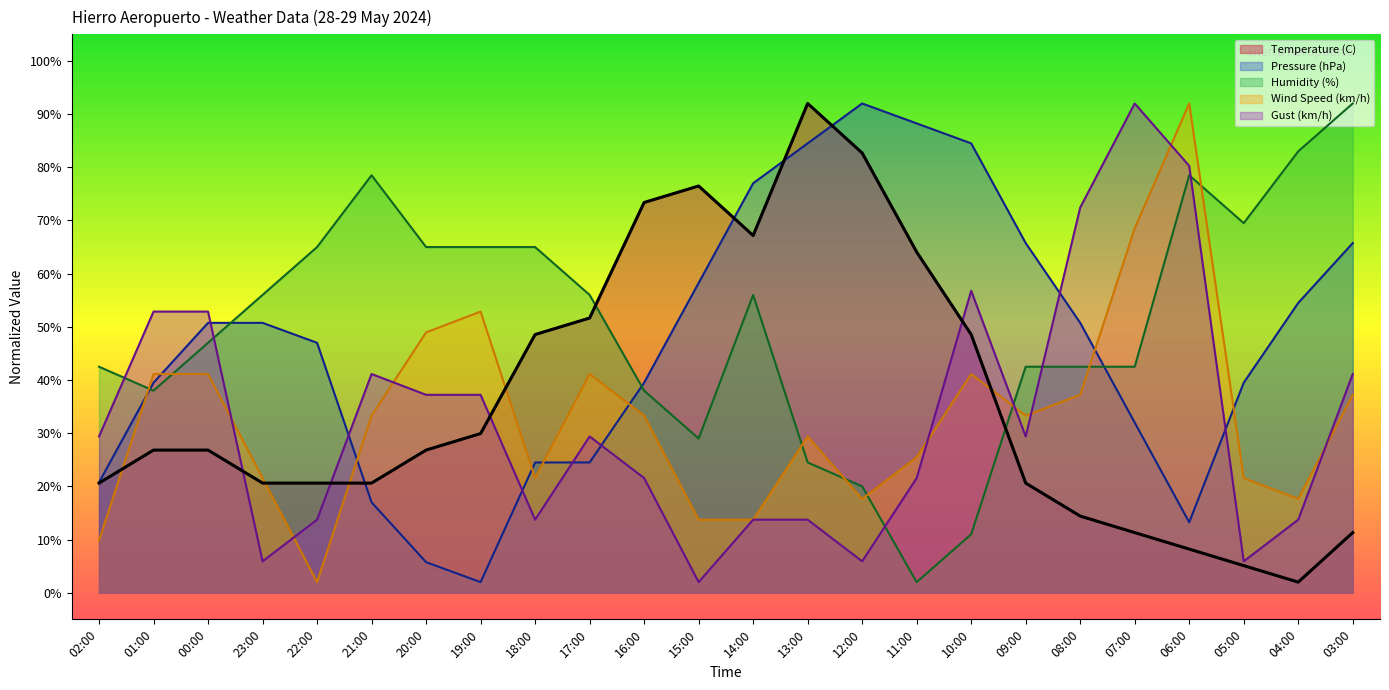

Reading left to right, list all the values displayed in this chart.

Temperature (C): 02:00=20.6	01:00=26.8	00:00=26.8	23:00=20.6	22:00=20.6	21:00=20.6	20:00=26.8	19:00=29.9	18:00=48.6	17:00=51.7	16:00=73.4	15:00=76.5	14:00=67.2	13:00=92.0	12:00=82.7	11:00=64.1	10:00=48.6	09:00=20.6	08:00=14.4	07:00=11.3	06:00=8.2	05:00=5.1	04:00=2.0	03:00=11.3
Pressure (hPa): 02:00=20.8	01:00=39.5	00:00=50.7	23:00=50.7	22:00=47.0	21:00=17.0	20:00=5.8	19:00=2.0	18:00=24.5	17:00=24.5	16:00=39.5	15:00=58.3	14:00=77.0	13:00=84.5	12:00=92.0	11:00=88.2	10:00=84.5	09:00=65.8	08:00=50.7	07:00=32.0	06:00=13.2	05:00=39.5	04:00=54.5	03:00=65.8
Humidity (%): 02:00=42.5	01:00=38.0	00:00=47.0	23:00=56.0	22:00=65.0	21:00=78.5	20:00=65.0	19:00=65.0	18:00=65.0	17:00=56.0	16:00=38.0	15:00=29.0	14:00=56.0	13:00=24.5	12:00=20.0	11:00=2.0	10:00=11.0	09:00=42.5	08:00=42.5	07:00=42.5	06:00=78.5	05:00=69.5	04:00=83.0	03:00=92.0
Wind Speed (km/h): 02:00=9.8	01:00=41.1	00:00=41.1	23:00=21.6	22:00=2.0	21:00=33.3	20:00=49.0	19:00=52.9	18:00=21.6	17:00=41.1	16:00=33.3	15:00=13.7	14:00=13.7	13:00=29.4	12:00=17.7	11:00=25.5	10:00=41.1	09:00=33.3	08:00=37.2	07:00=68.5	06:00=92.0	05:00=21.6	04:00=17.7	03:00=37.2
Gust (km/h): 02:00=29.4	01:00=52.9	00:00=52.9	23:00=5.9	22:00=13.7	21:00=41.1	20:00=37.2	19:00=37.2	18:00=13.7	17:00=29.4	16:00=21.6	15:00=2.0	14:00=13.7	13:00=13.7	12:00=5.9	11:00=21.6	10:00=56.8	09:00=29.4	08:00=72.4	07:00=92.0	06:00=80.3	05:00=5.9	04:00=13.7	03:00=41.1